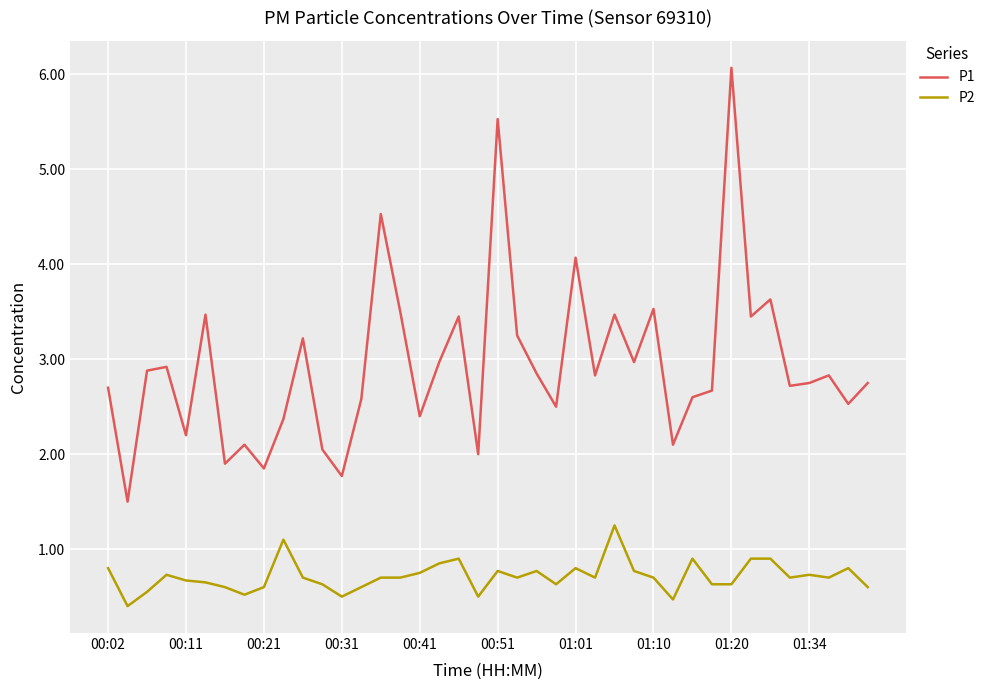

What is the difference between the maximum and minimum values in the P1 series?

4.6